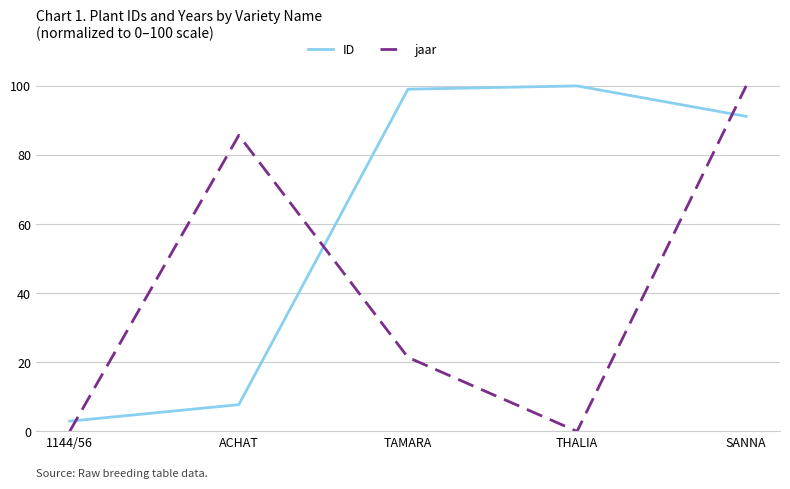

What is the minimum value for ID?

3.0